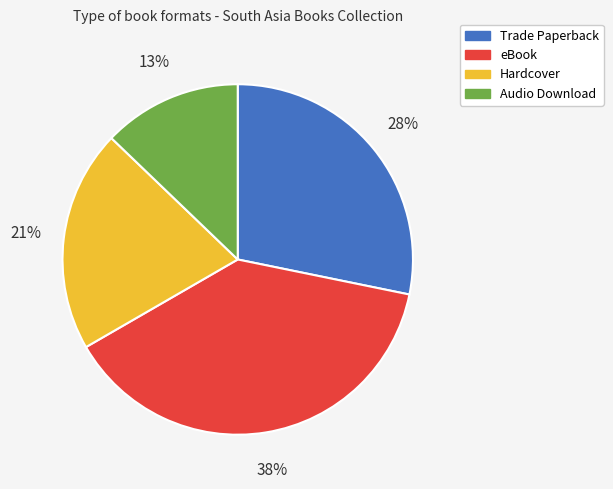

To the nearest percent, what is the combined percentage of eBook and Hardcover?

59%